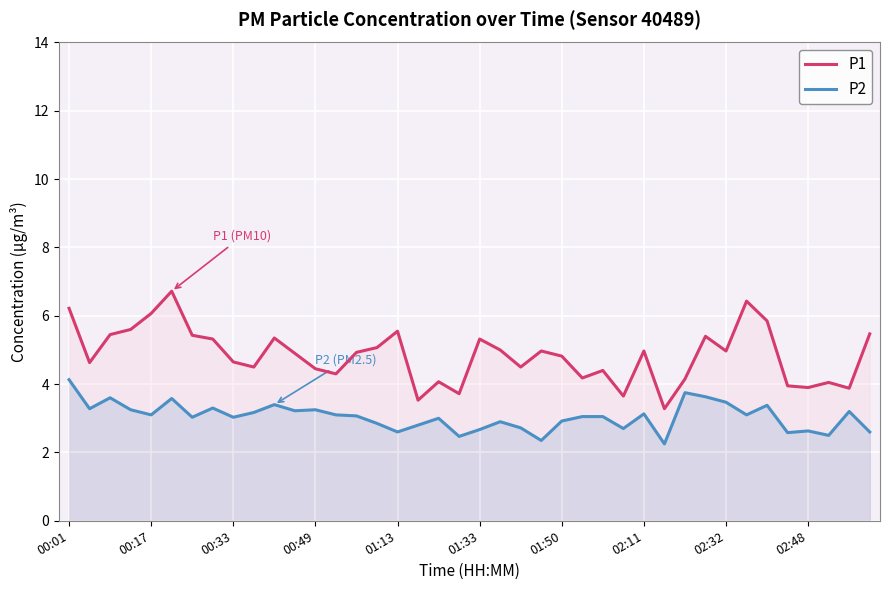

What is the label of the 1st point from the left?

00:01